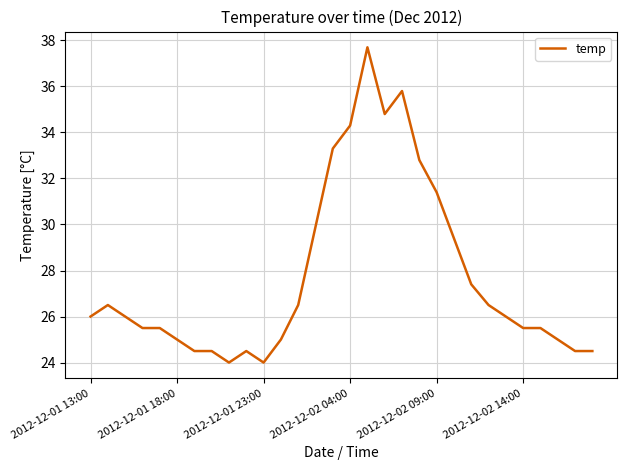

What is the difference between the maximum and minimum values?

13.7